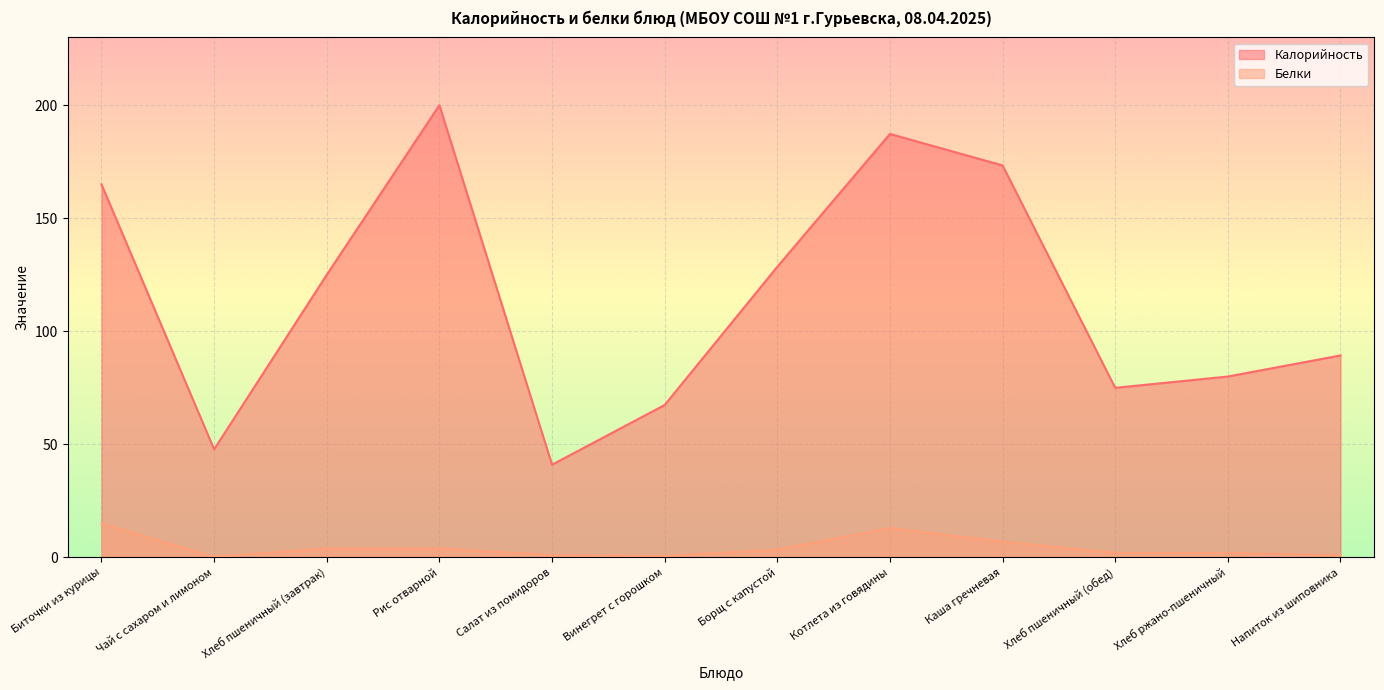

How many lines are shown in the chart?

2